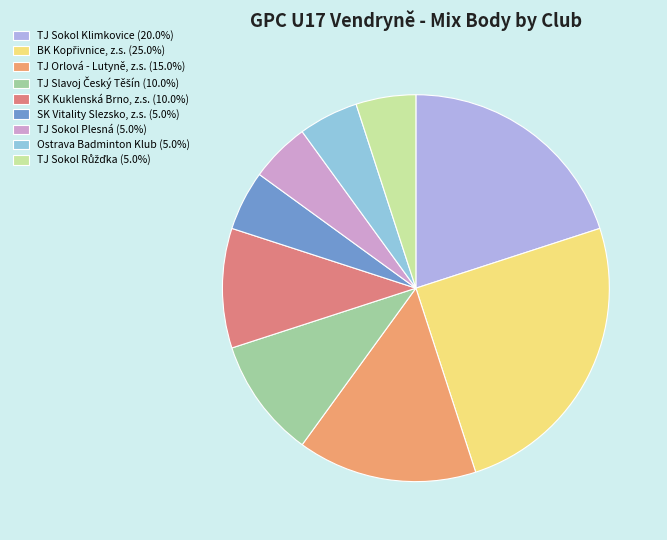

Is there any slice that represents more than half of the pie?

No